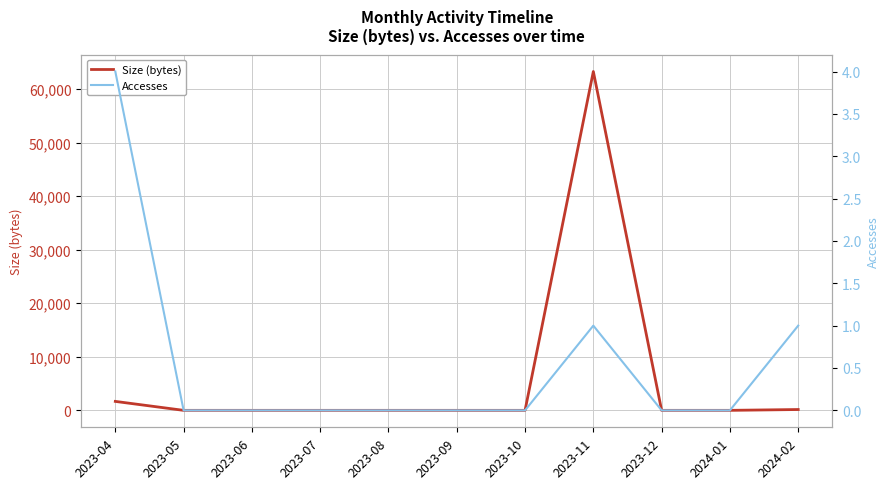

Count the number of categories in the chart.

11